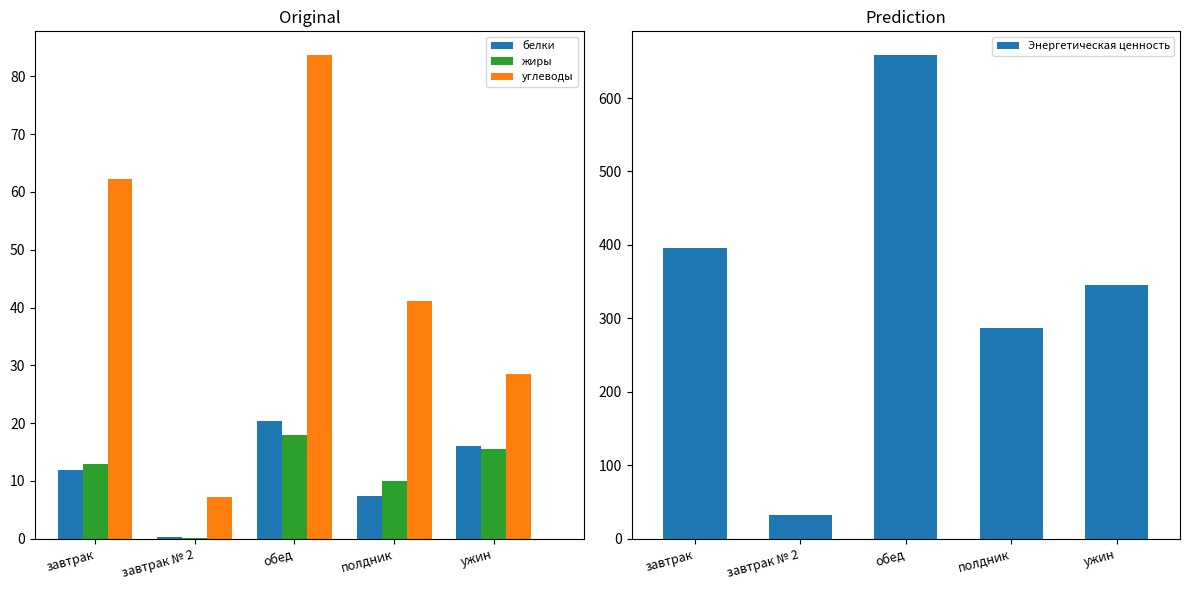

List the series in order of their peak value, highest first.

Энергетическая ценность, углеводы, белки, жиры